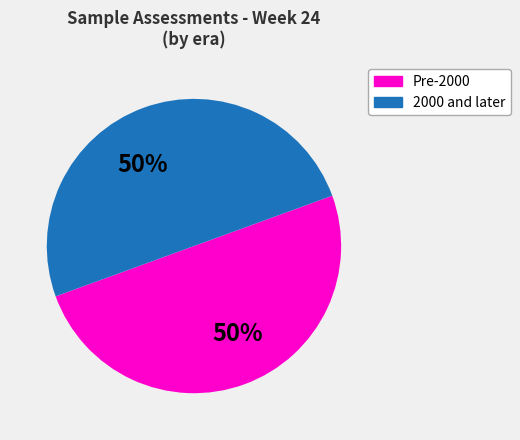

To the nearest percent, what percentage of the pie is 2000 and later?

50%